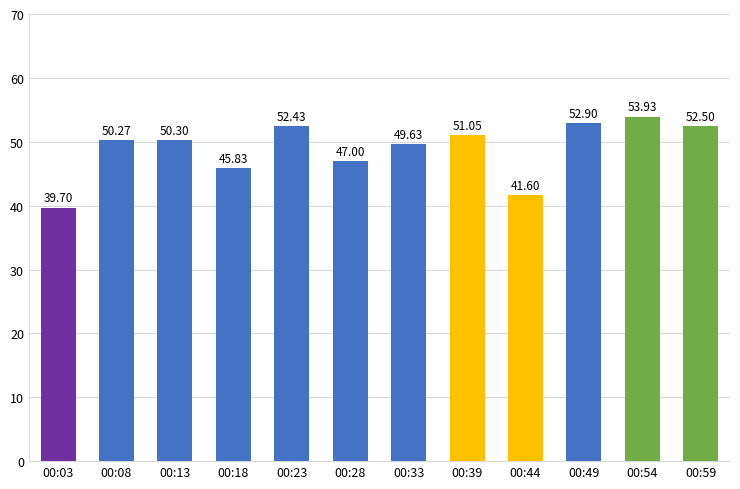

How many bars are there in total?

12